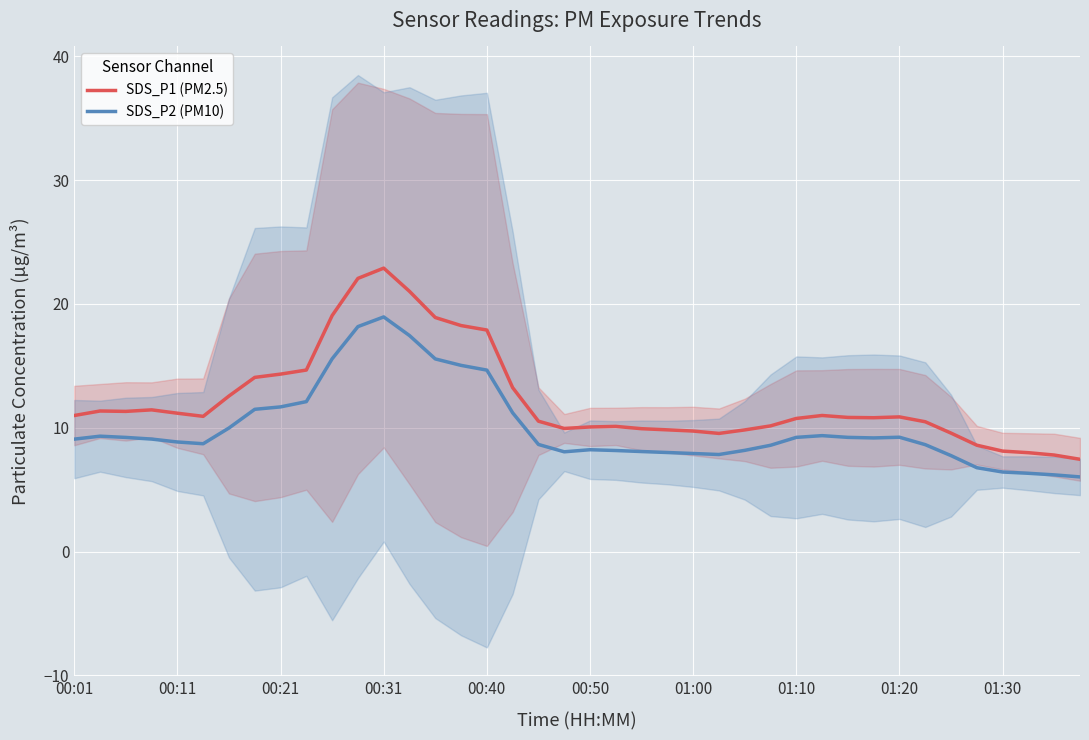

True or false: SDS_P1 (PM2.5) and SDS_P2 (PM10) intersect in this chart.

False